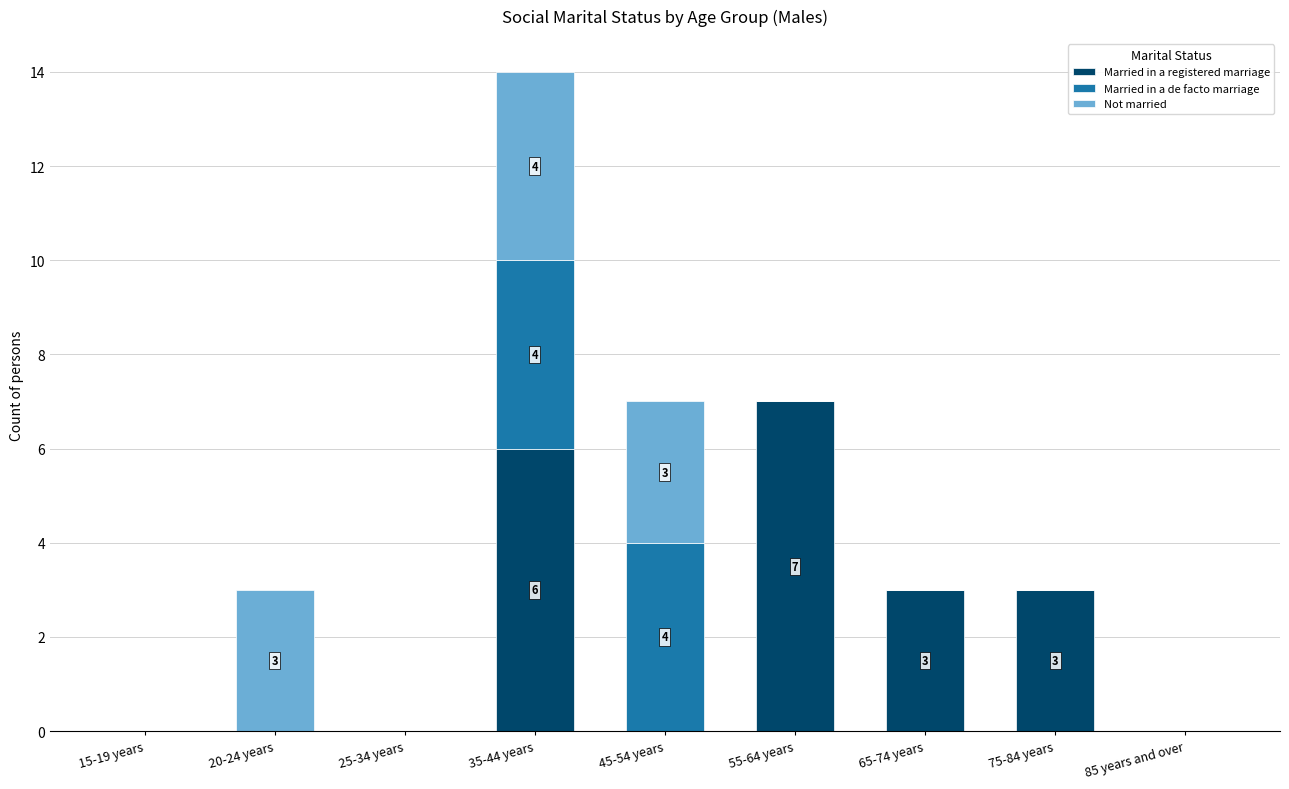

What is the highest value of the Married in a registered marriage series?

7